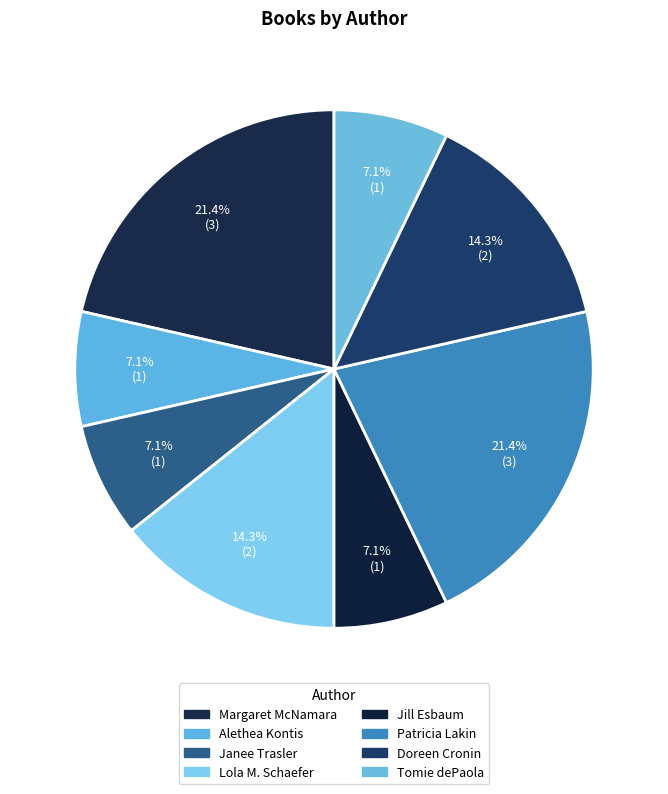

How many segments does this pie chart have?

8